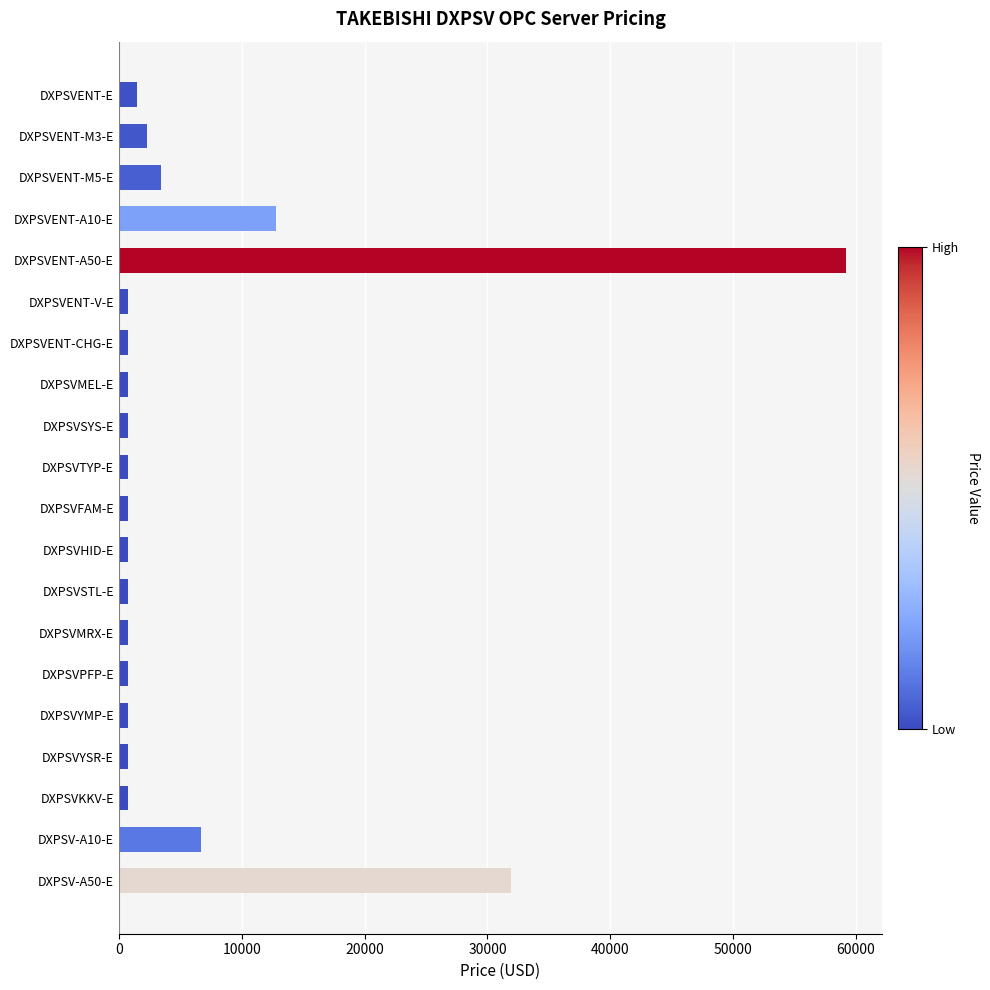

Are the bars grouped side by side (vs. stacked)?

No